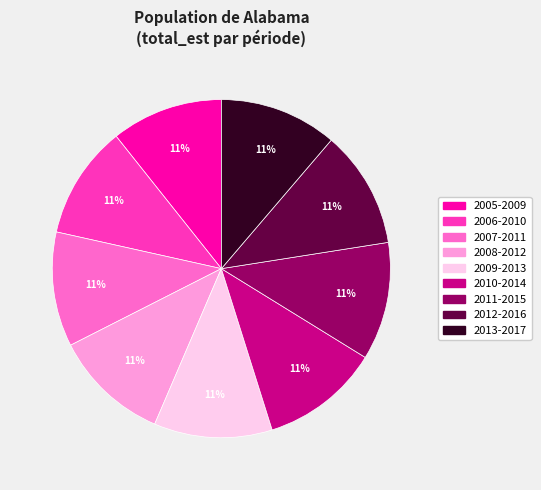

To the nearest percent, what is the combined percentage of 2008-2012 and 2010-2014?

22%